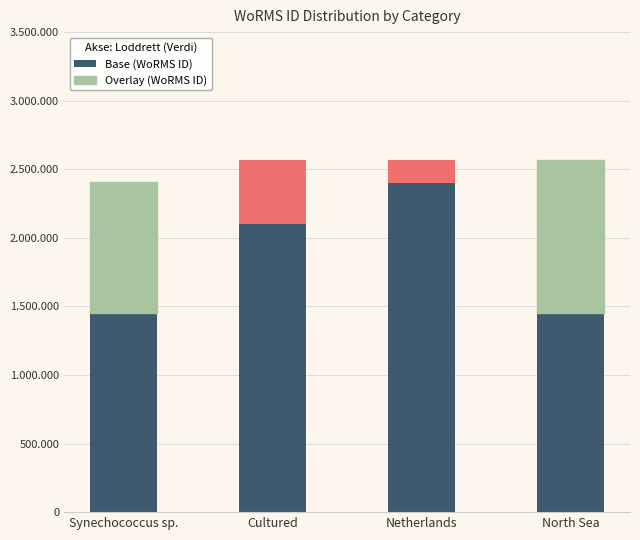

What position from the left is Synechococcus sp.?

1